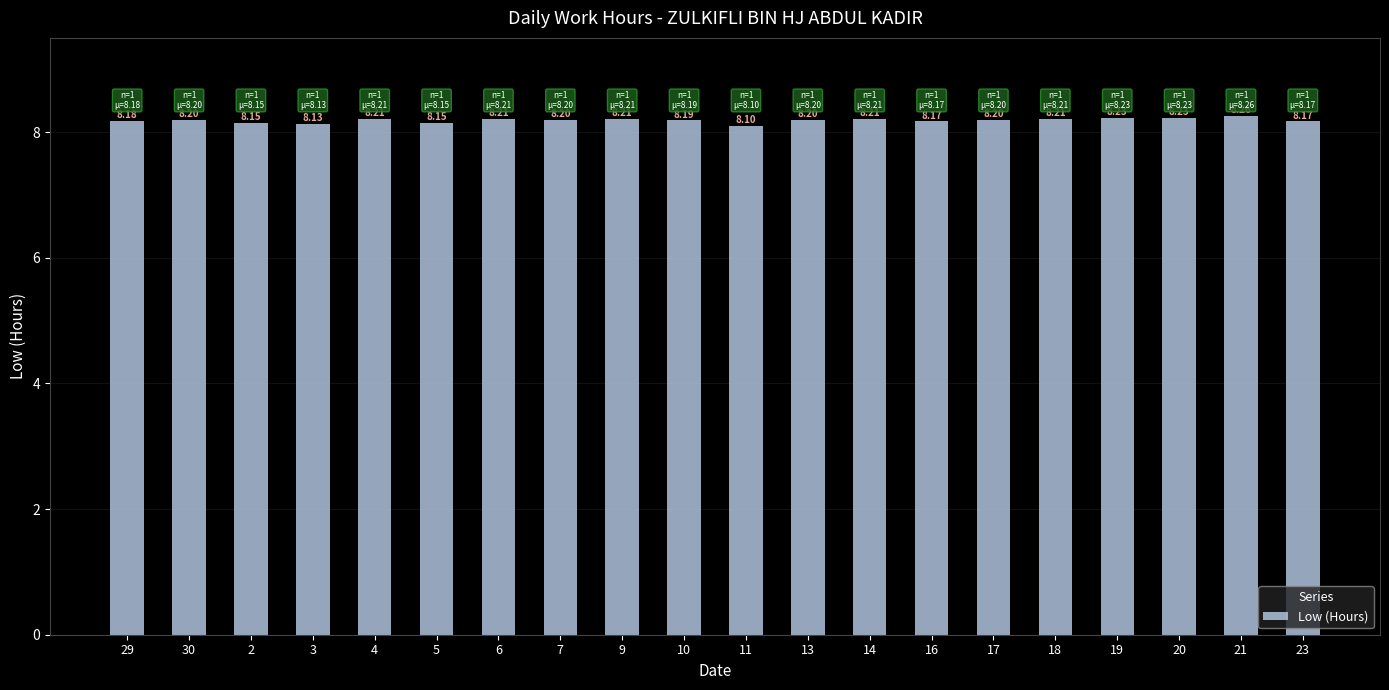

The chart shows a value of 8.3 at 21. True or false?

True